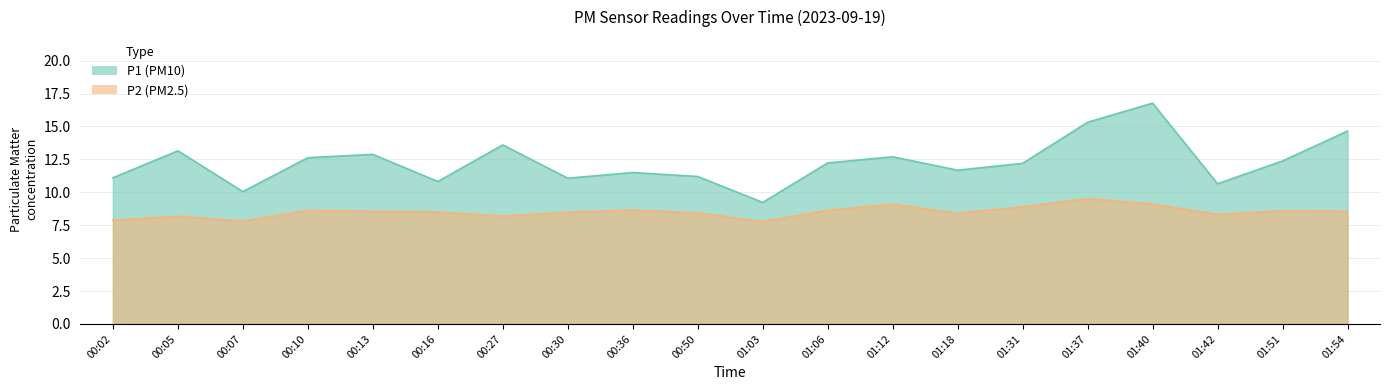

What is the label of the 17th point from the right?

00:10